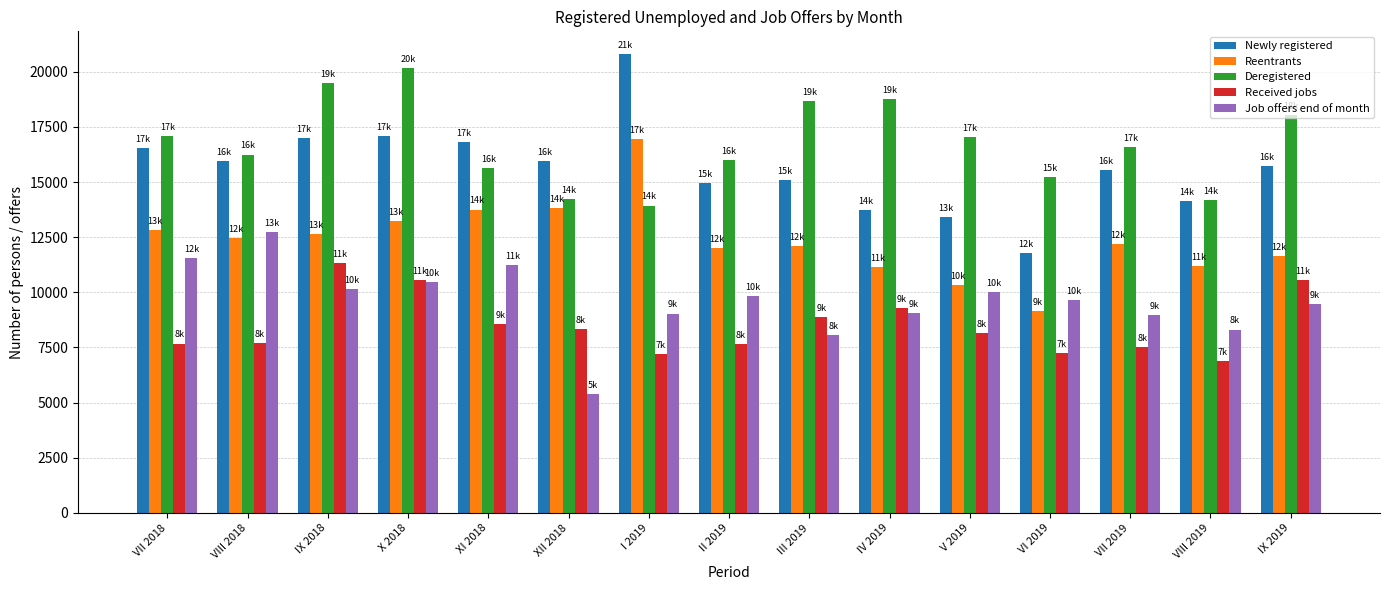

What value does the Newly registered series have at V 2019?

13398